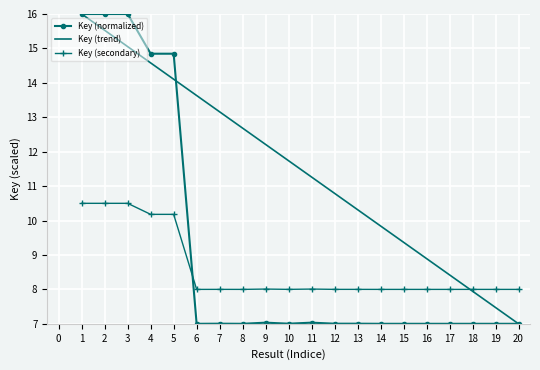

What is the maximum value shown in the chart?

16.0